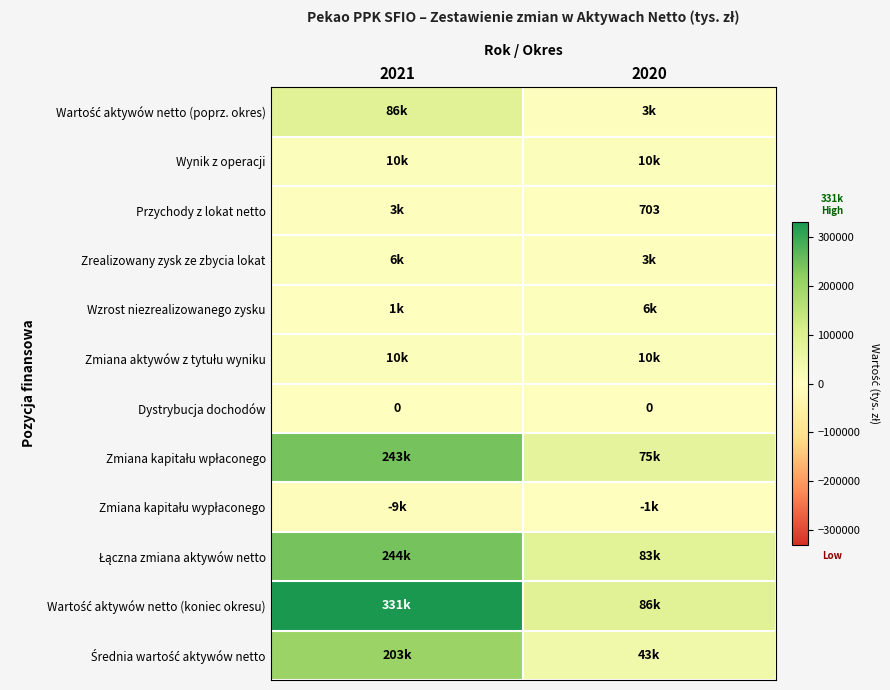

What is the sum of the Zmiana kapitału wpłaconego values at 2021 and 2020?

318312